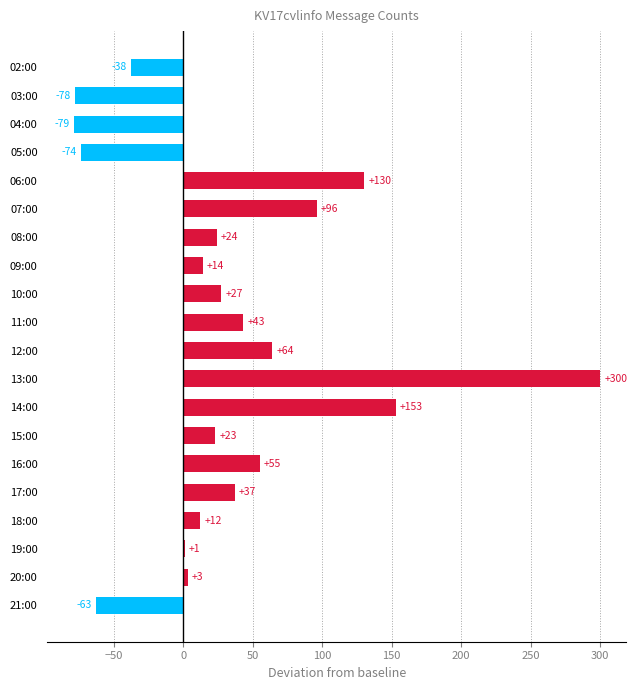

How many values are above zero?

15